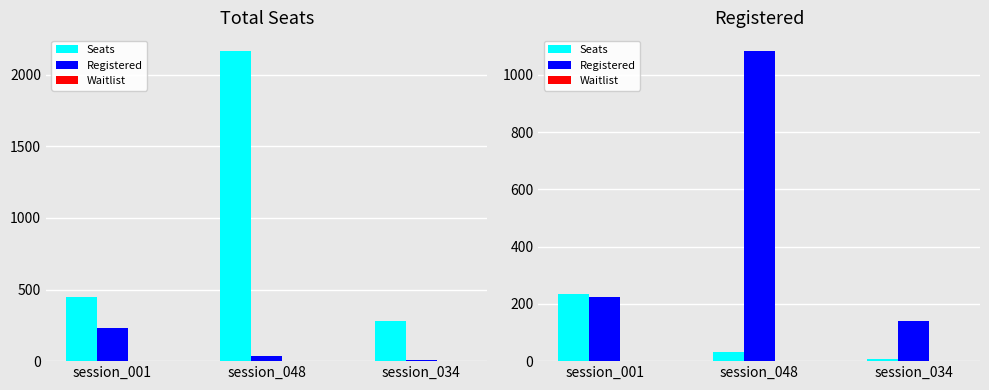

The value of Registered at session_034 is 140.0. True or false?

True